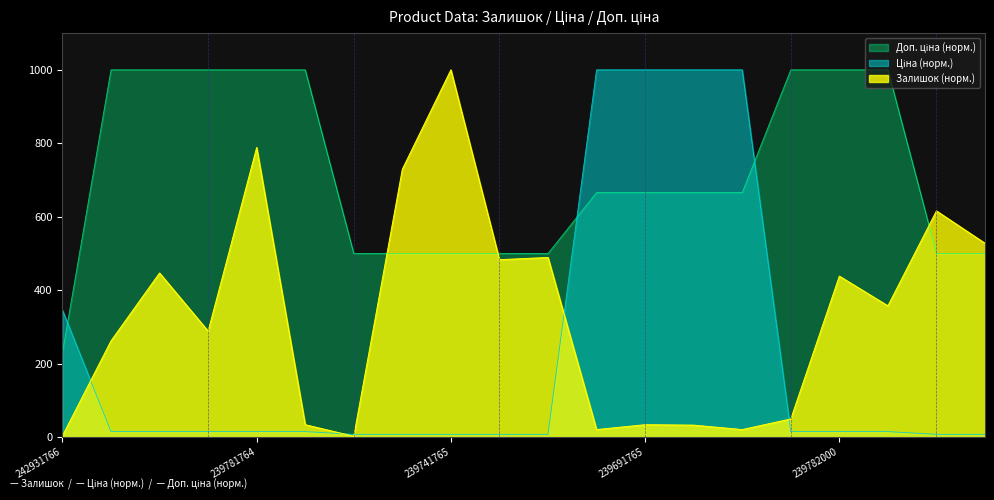

True or false: Ціна has a value of 1550.4 at 239691766.

False